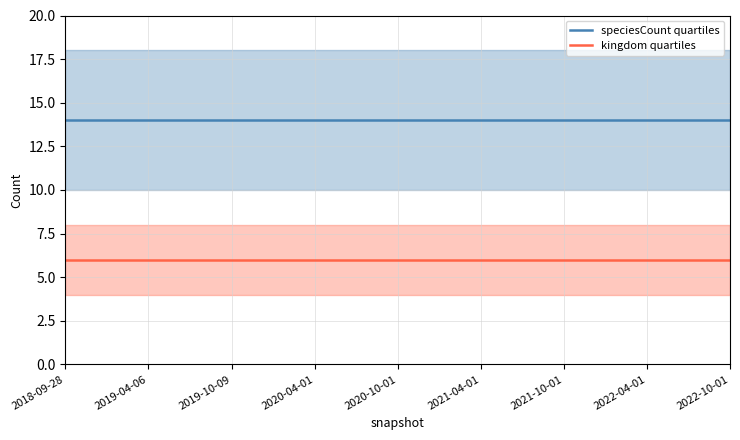

True or false: speciesCount quartiles and kingdom quartiles intersect in this chart.

False